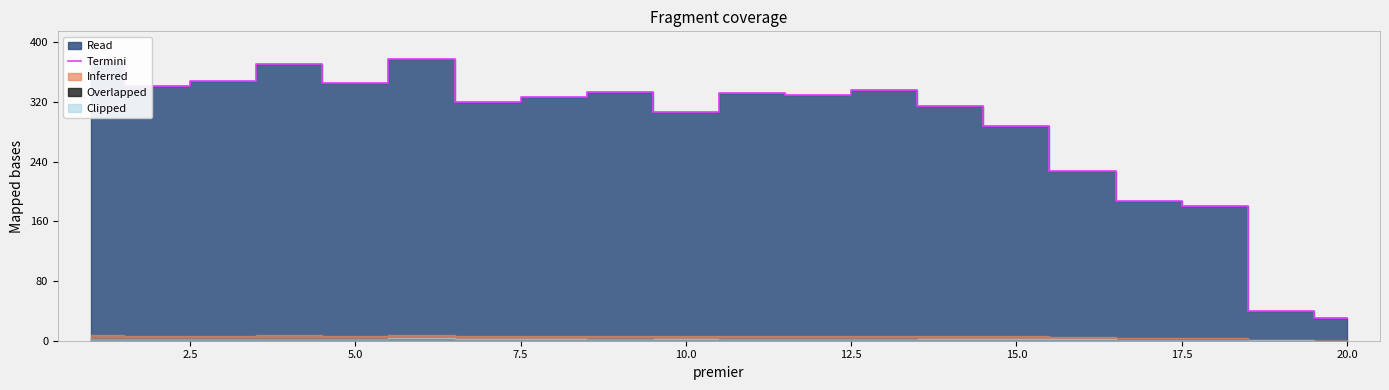

The value of Termini at 10.0 is 307. True or false?

True